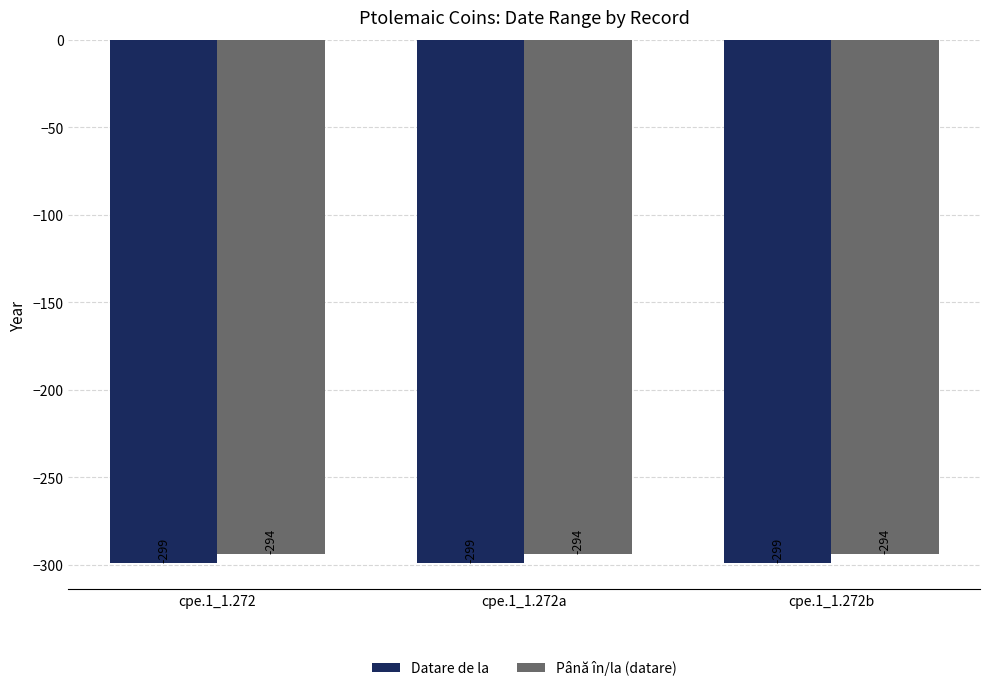

What is the total value across all series at cpe.1_1.272a?

-593